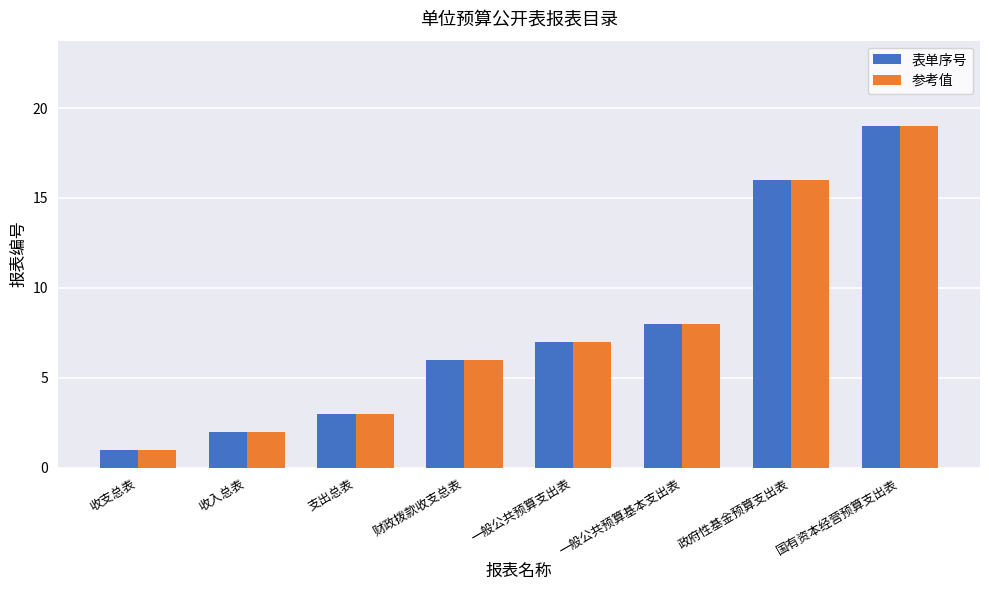

What is the value of the 参考值 bar at the 5th from the left?

7